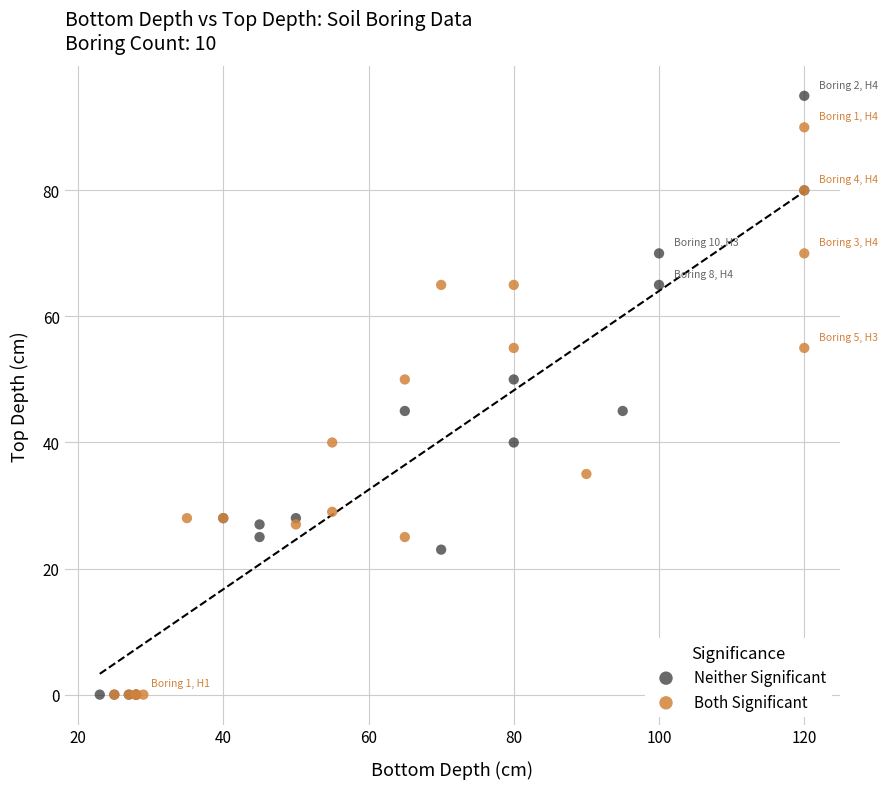

Which series has the largest Y range (max minus min)?

Neither Significant